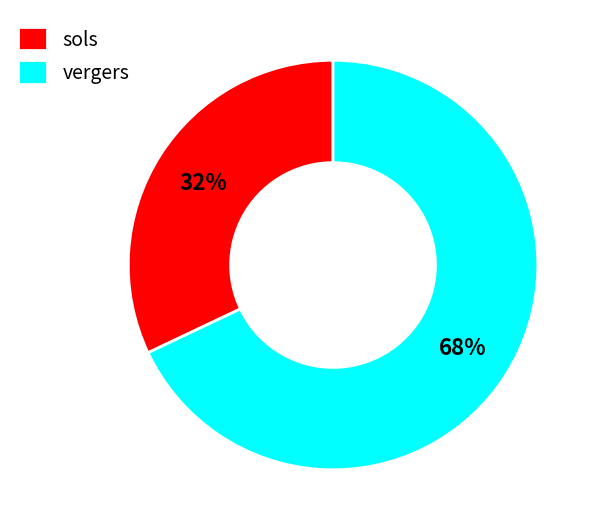

Count the number of slices in the pie.

2